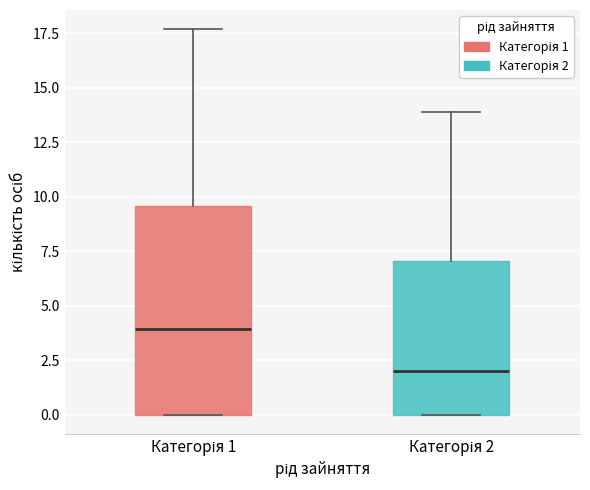

Where does the median line of the box for Категорія 2 sit on the y-axis? The values are not printed on the chart, so give them approximately, as read against the axis.

2.0